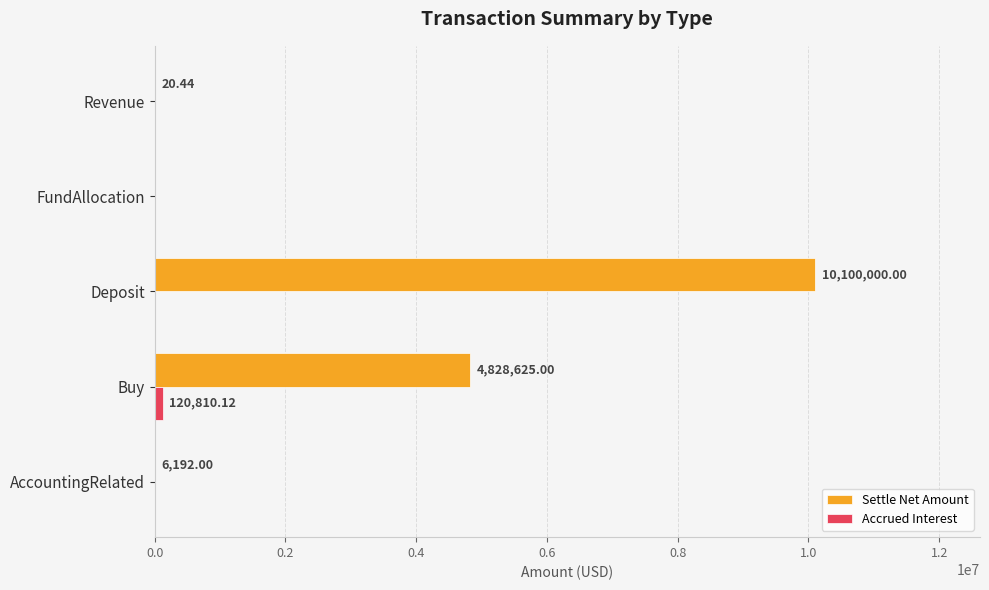

Which series changed the most between Deposit and Revenue?

Settle Net Amount